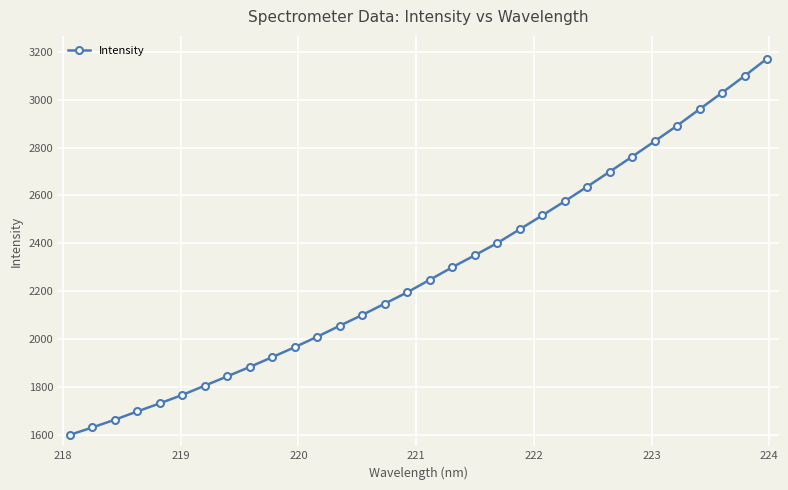

True or false: there are more than 1 points higher than both neighbors.

False